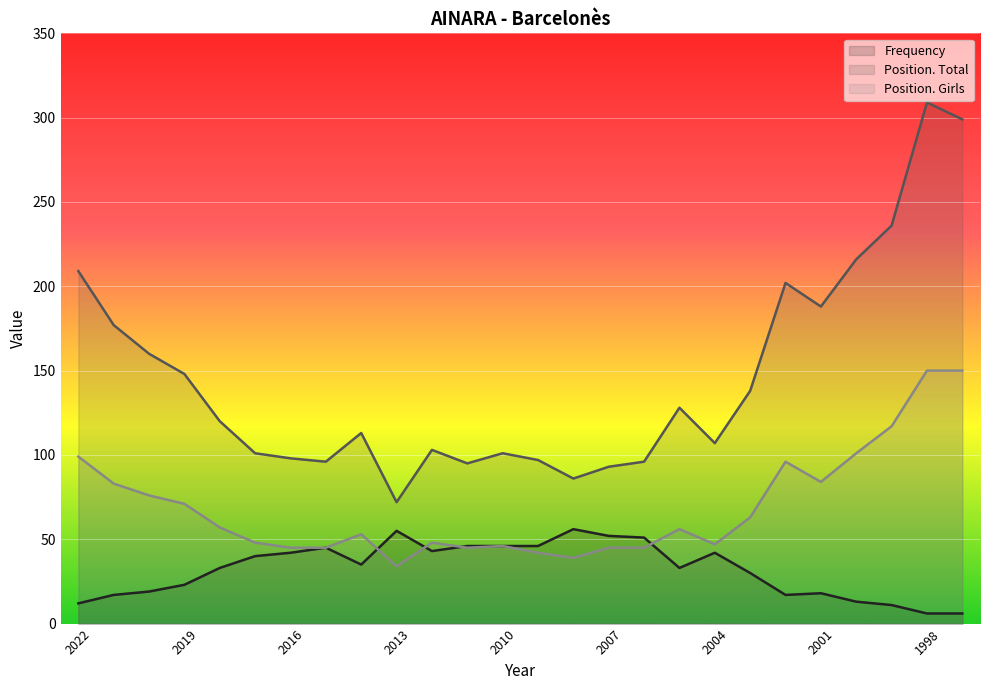

Is the value of Frequency at 1998 greater than the value of Position. Total at 1998?

No